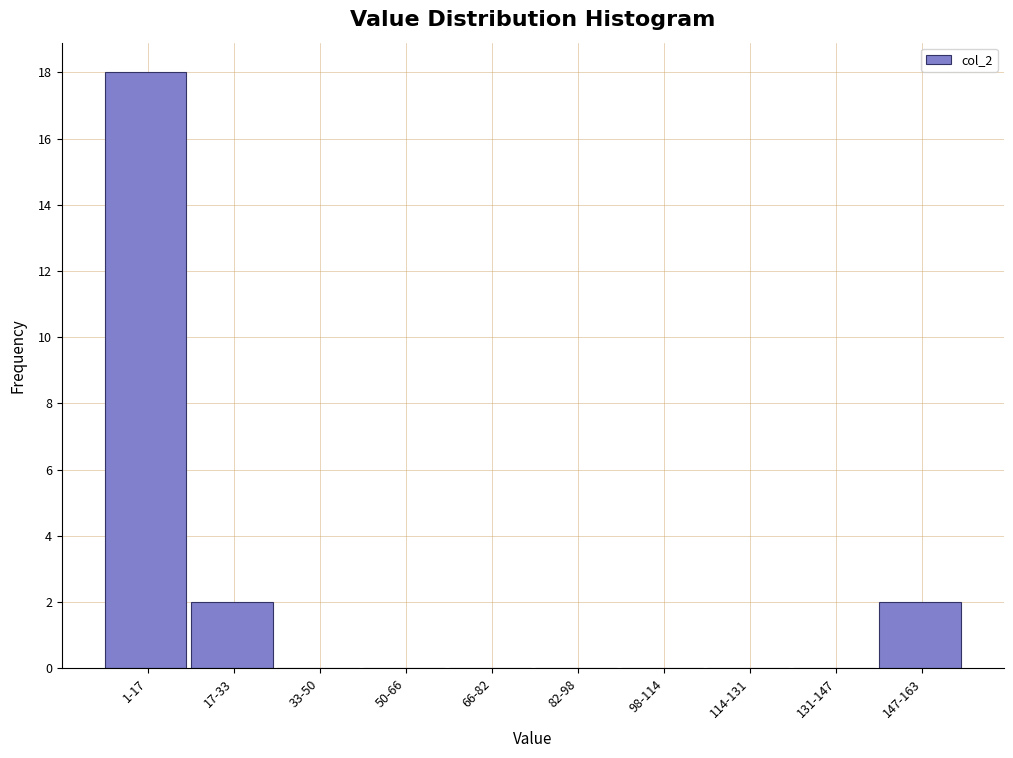

Reading left to right, extract all data points from this chart.

1-17=18	17-33=2	33-50=0	50-66=0	66-82=0	82-98=0	98-114=0	114-131=0	131-147=0	147-163=2